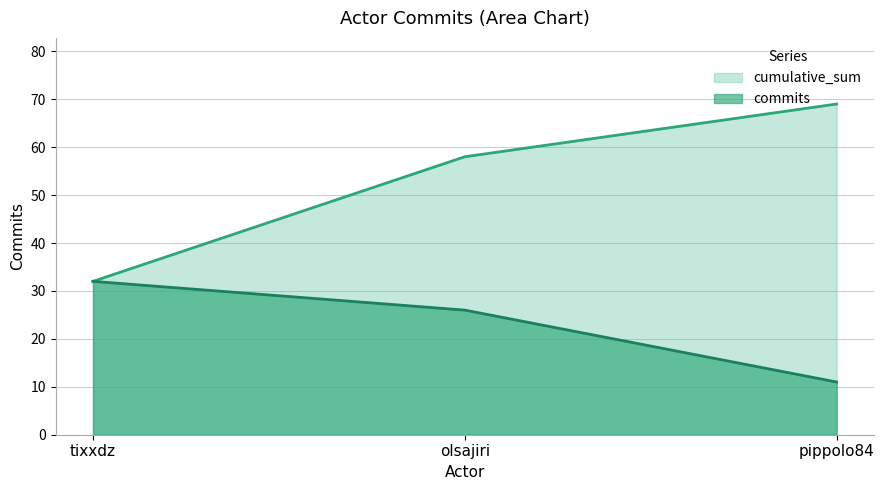

Reading left to right, extract all data points from this chart.

commits: tixxdz=32	olsajiri=26	pippolo84=11
cumulative_sum: tixxdz=32	olsajiri=58	pippolo84=69